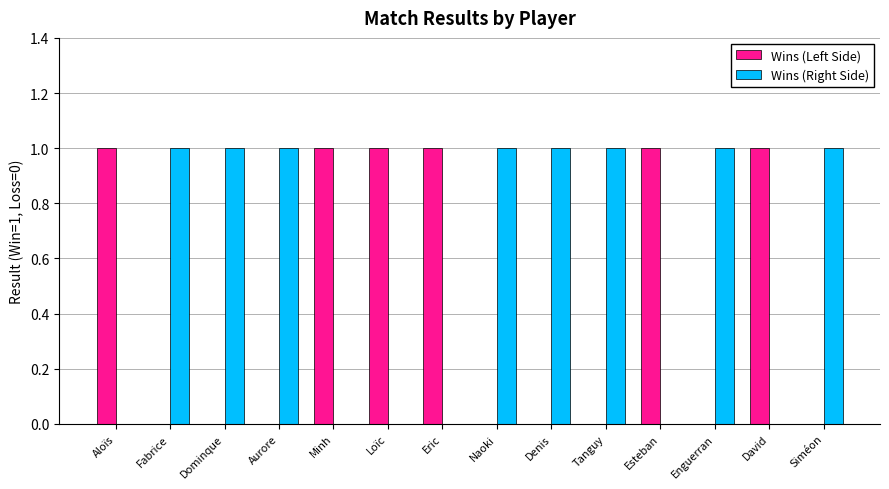

What is the sum of all Wins (Right Side) values?

8